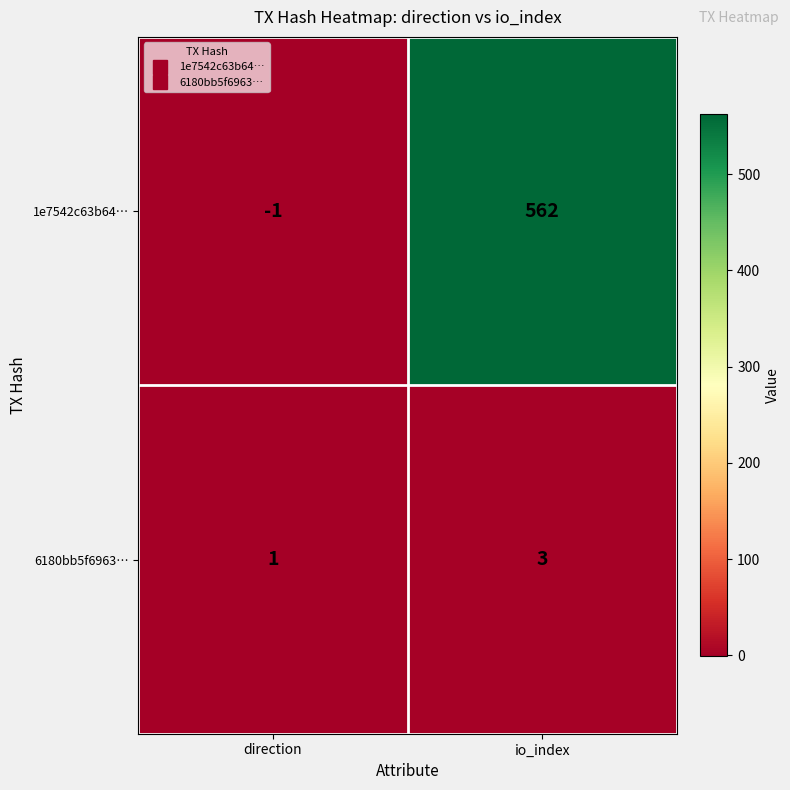

Reading right to left, what are all the values shown in this chart?

1e7542c63b64…: io_index=562	direction=-1
6180bb5f6963…: io_index=3	direction=1